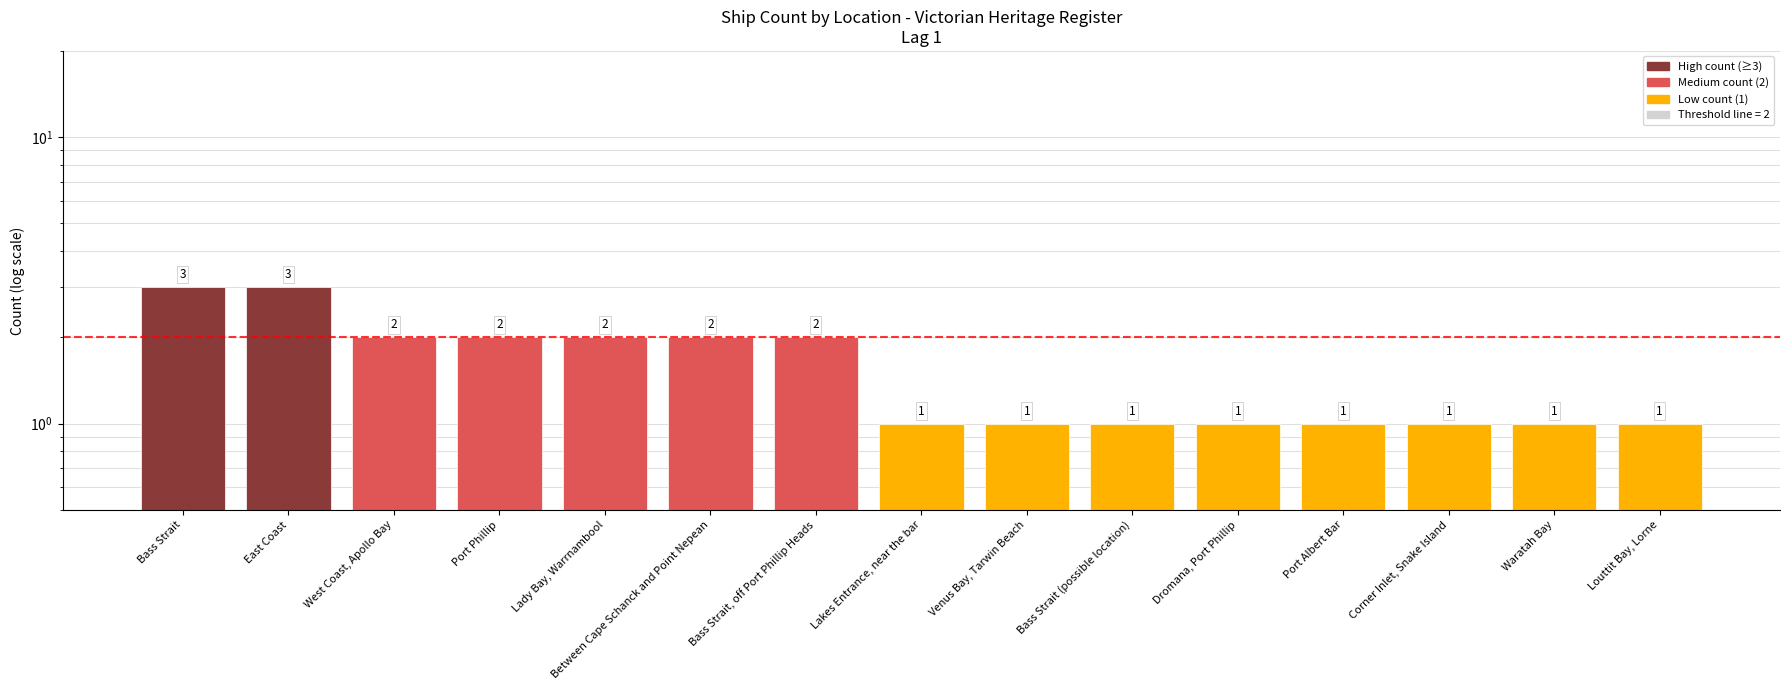

What is the label of the 10th bar from the right?

Between Cape Schanck and Point Nepean